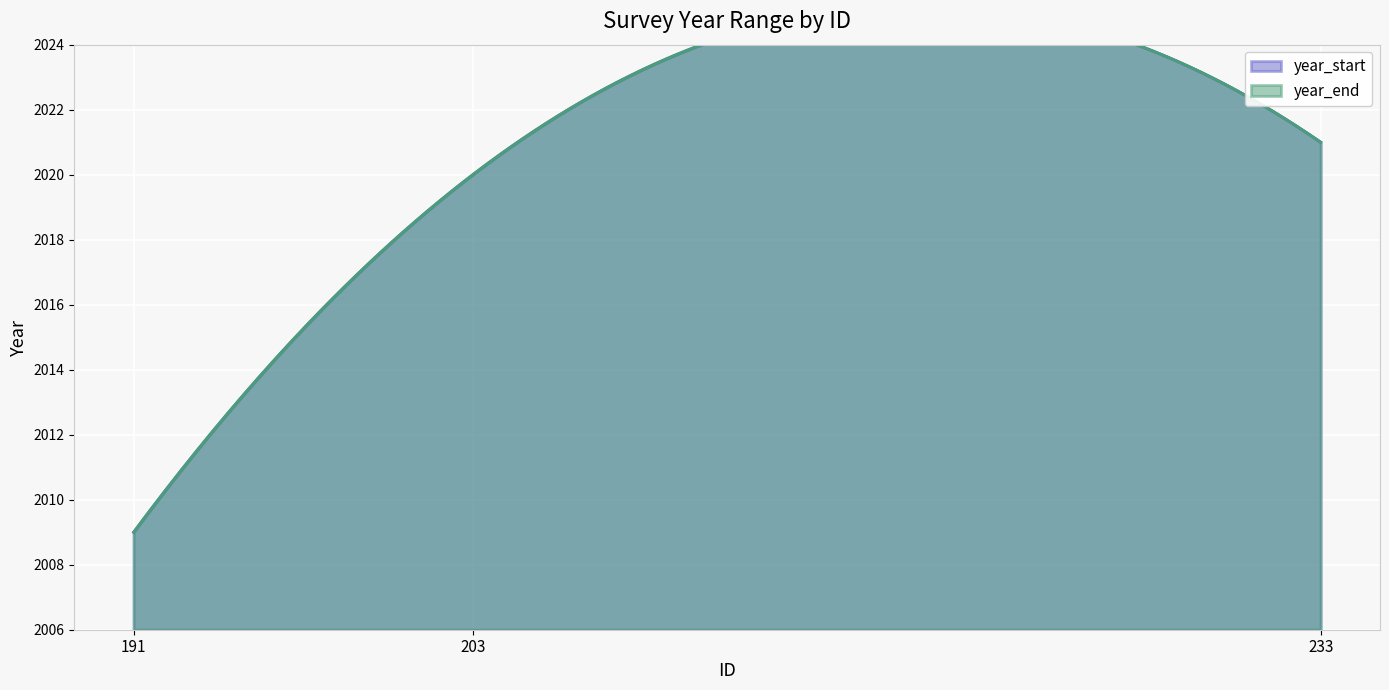

Between 191 and 233, which series saw the biggest shift?

year_start